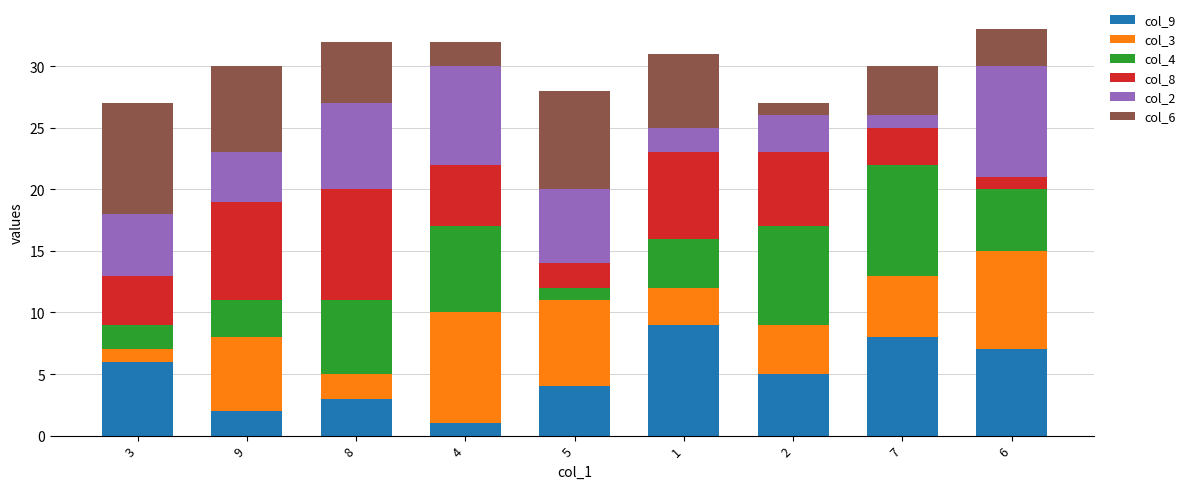

Count the col_9 values in the range 3 to 7.

5